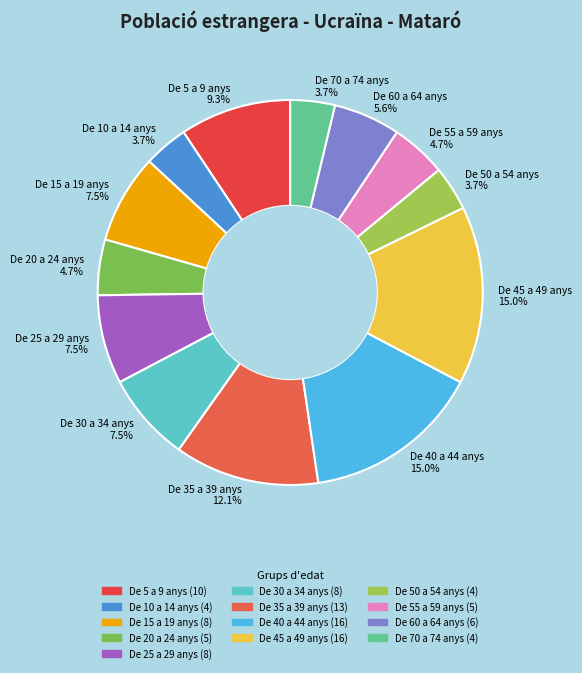

Between De 45 a 49 anys 15.0% and De 15 a 19 anys 7.5%, which is larger?

De 45 a 49 anys 15.0%